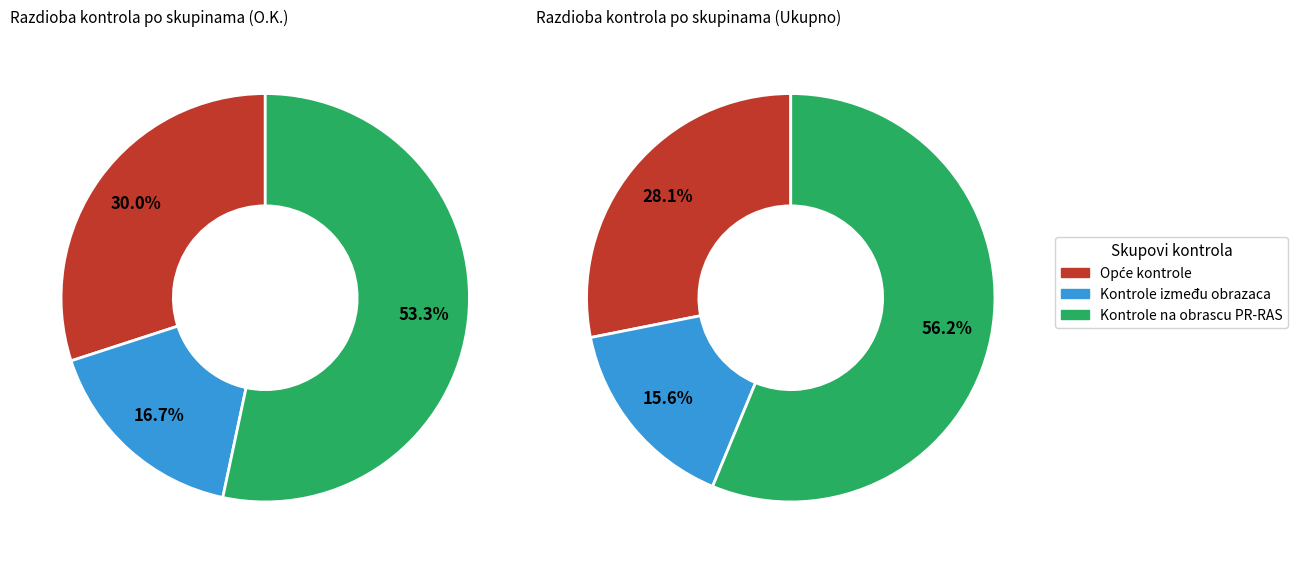

How many slices are in this pie chart?

3